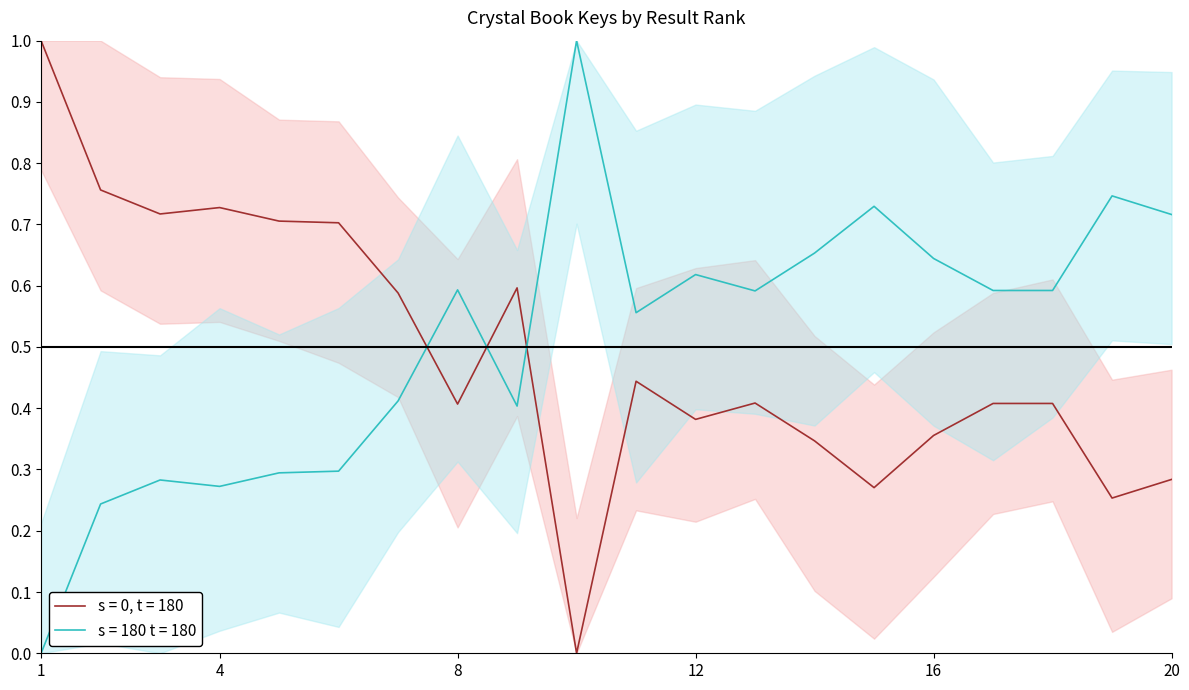

At which category does the chart reach its peak across all series?

1